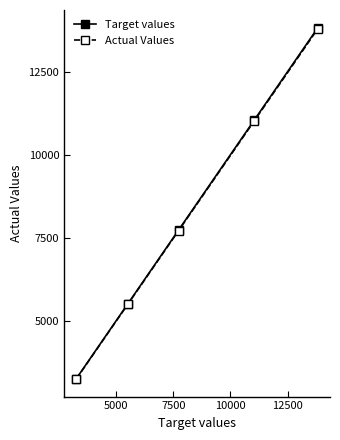

Which series has the widest spread of values?

Target values